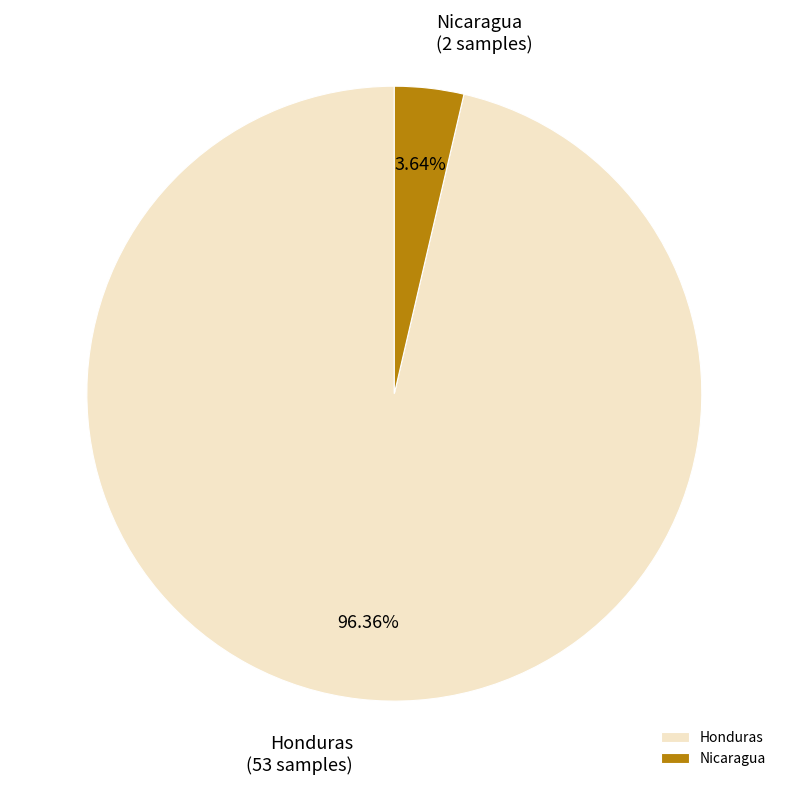

Rank the categories by value from highest to lowest.

Honduras, Nicaragua